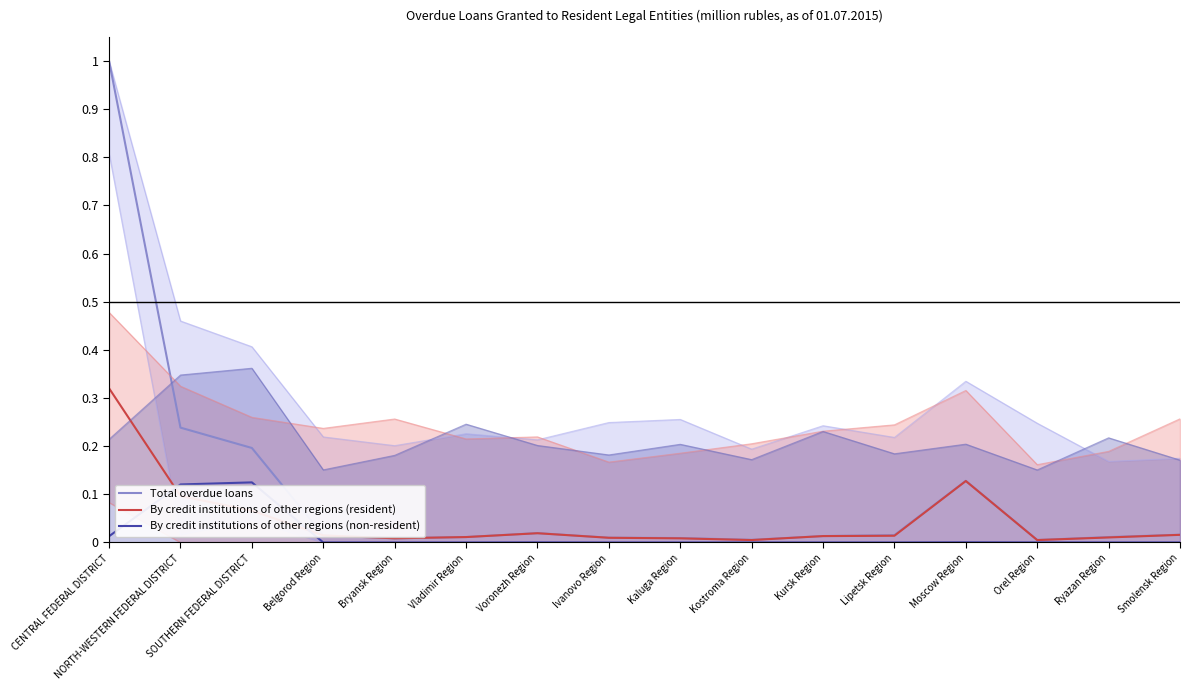

At which label is Total overdue loans closest to 0?

Orel Region